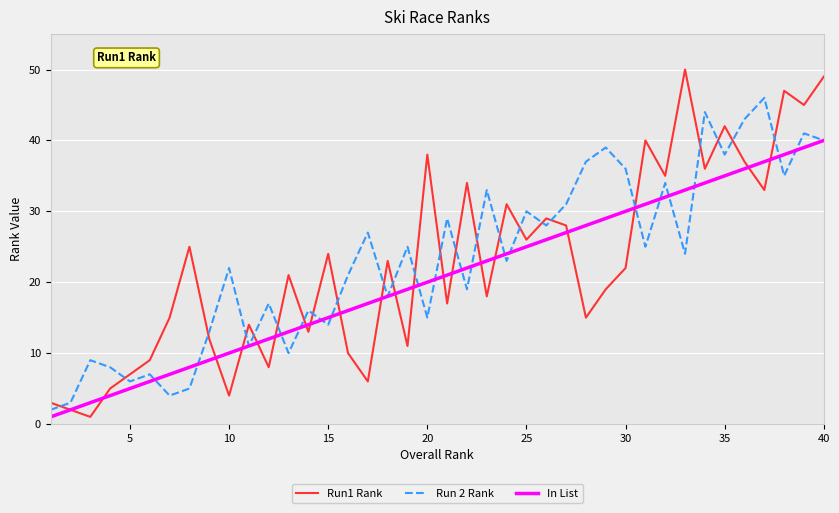

Which series has the largest total across all categories?

Run 2 Rank